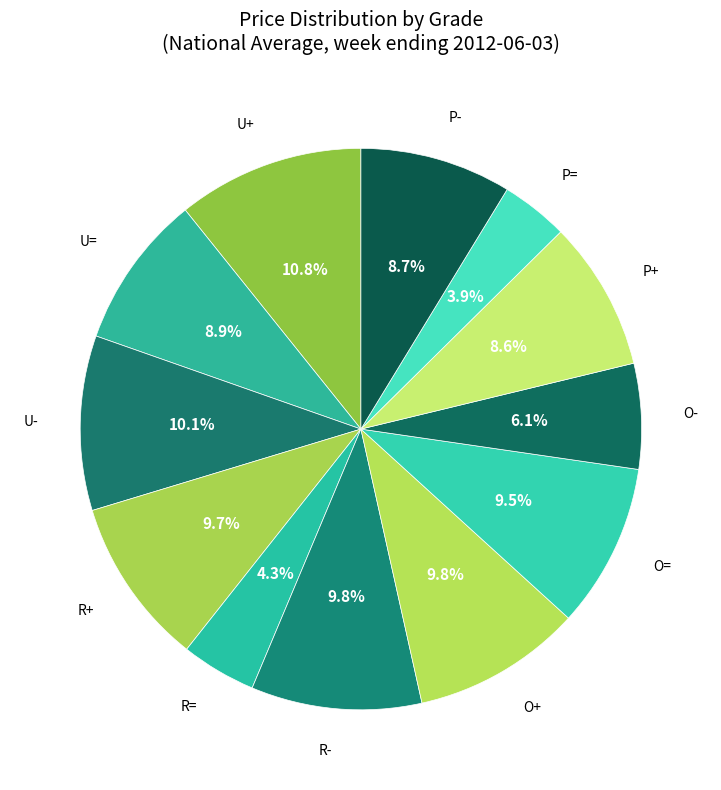

Which slice is the largest?

U+